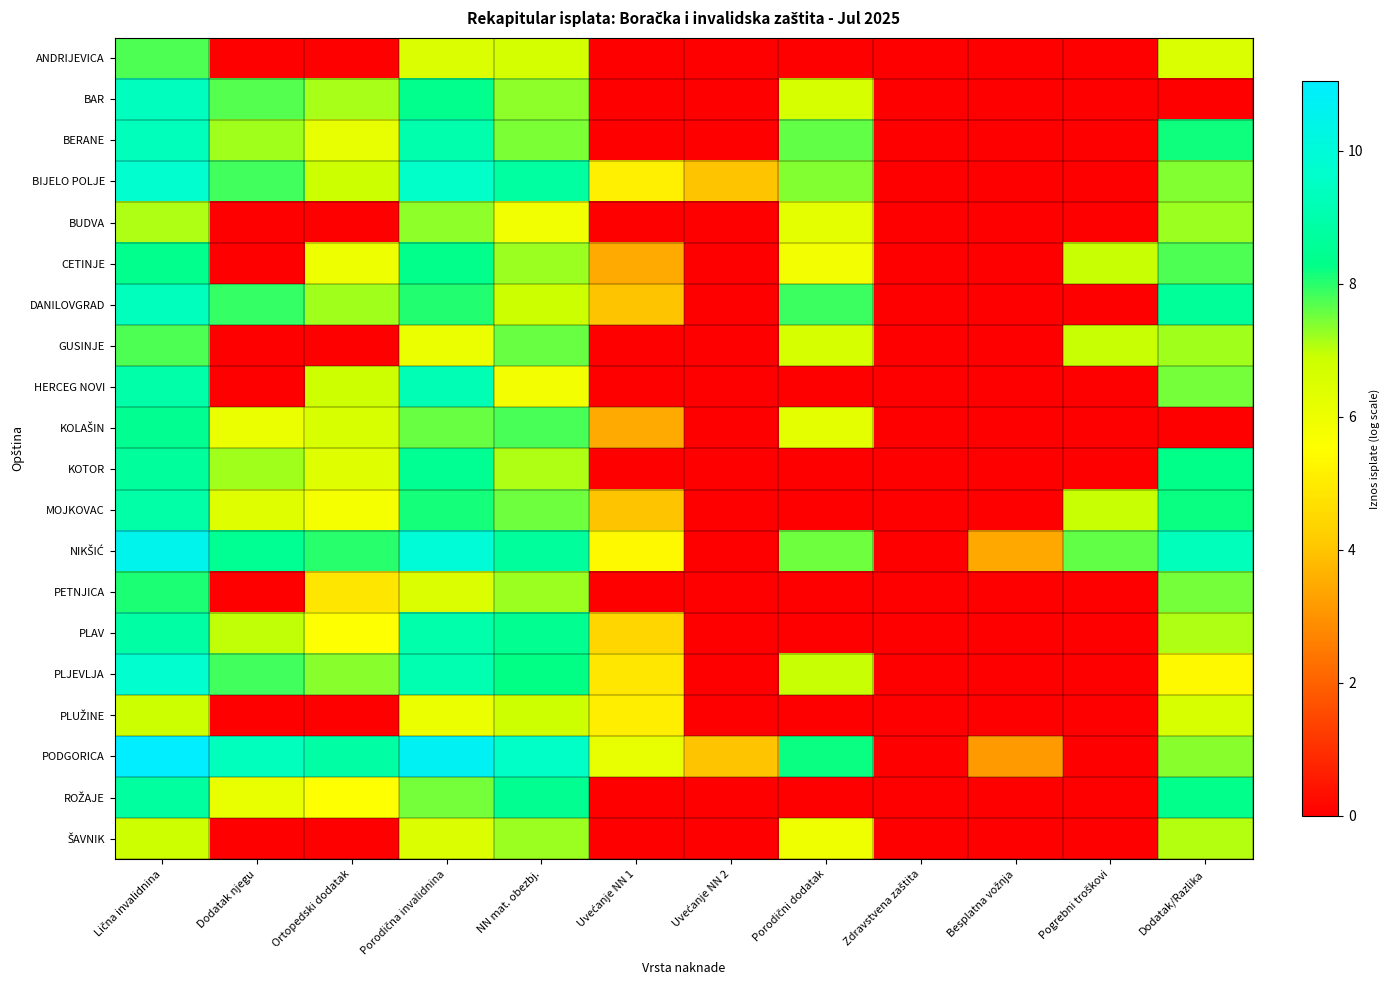

Rank the series by their maximum value, from highest to lowest.

PODGORICA, NIKŠIĆ, PLJEVLJA, BIJELO POLJE, BAR, DANILOVGRAD, BERANE, HERCEG NOVI, PLAV, MOJKOVAC, ROŽAJE, KOTOR, KOLAŠIN, CETINJE, PETNJICA, ANDRIJEVICA, GUSINJE, BUDVA, ŠAVNIK, PLUŽINE